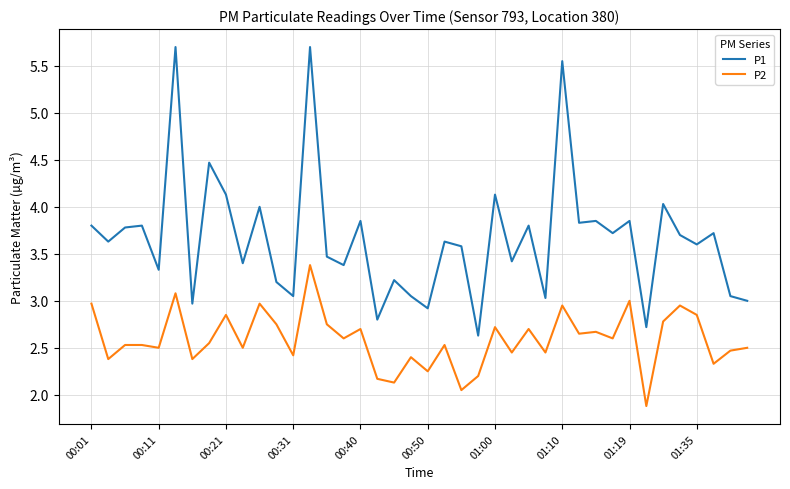

Is this an area chart (filled region under the line)?

No